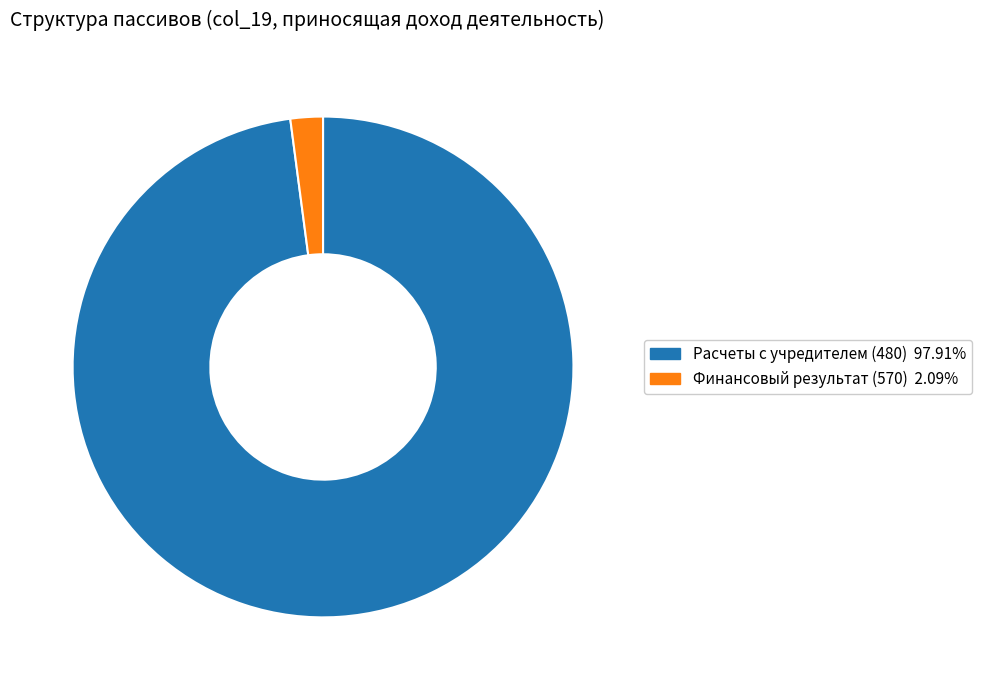

Does any single category account for the majority?

Yes